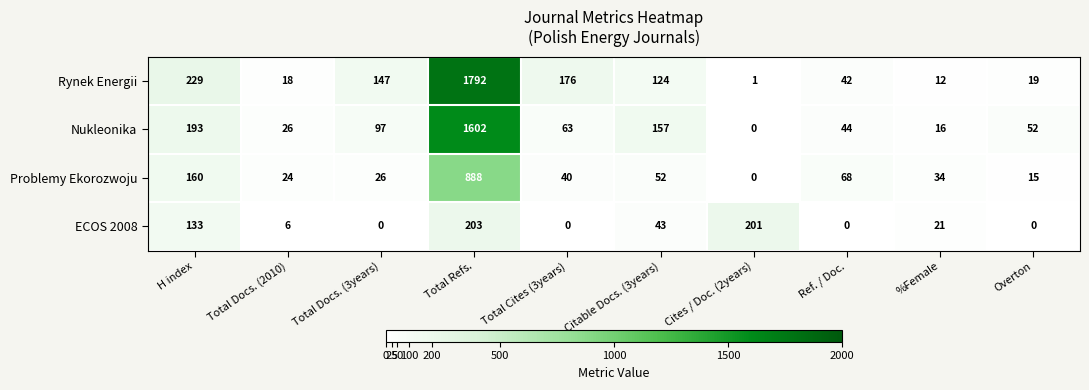

Which series has the widest spread of values?

Rynek Energii